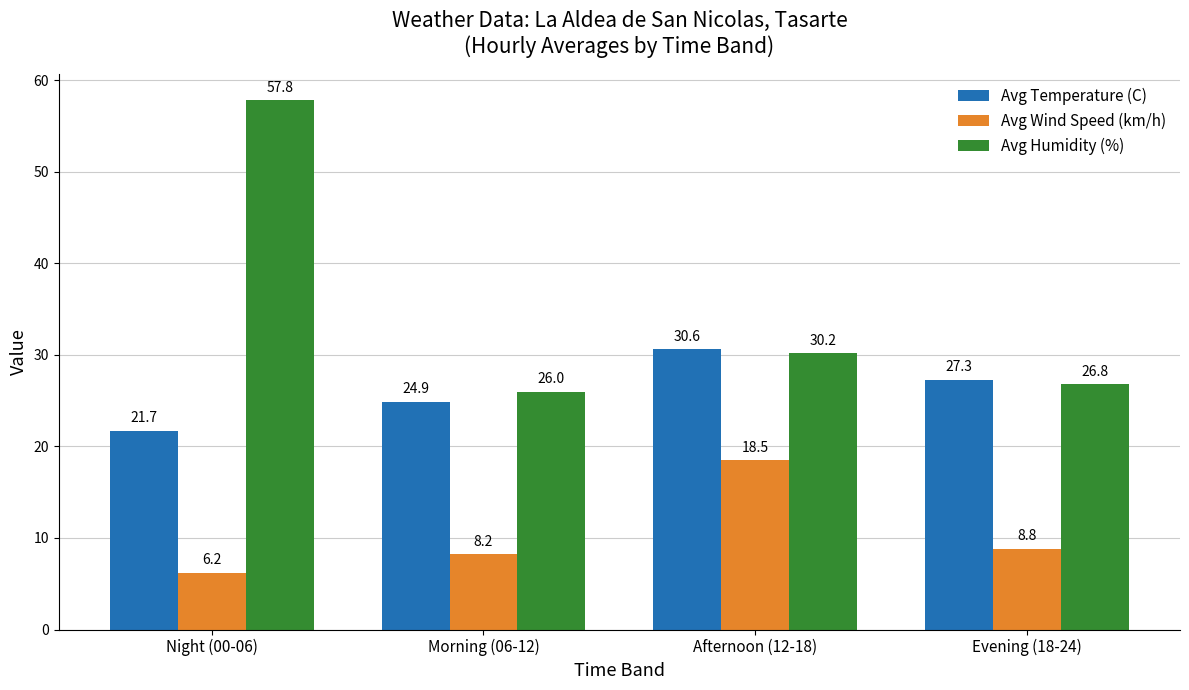

Where is Avg Temperature (C) nearest to the value 26?

Morning (06-12)